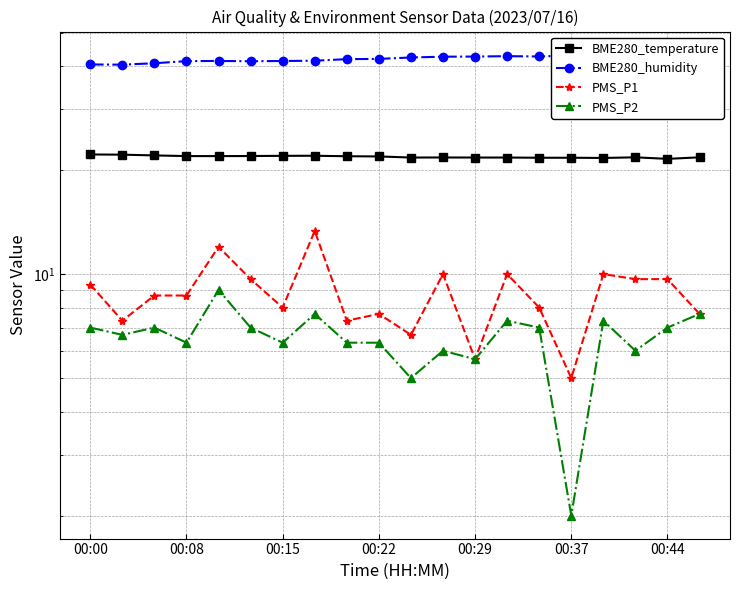

Count the number of data series in this chart.

4